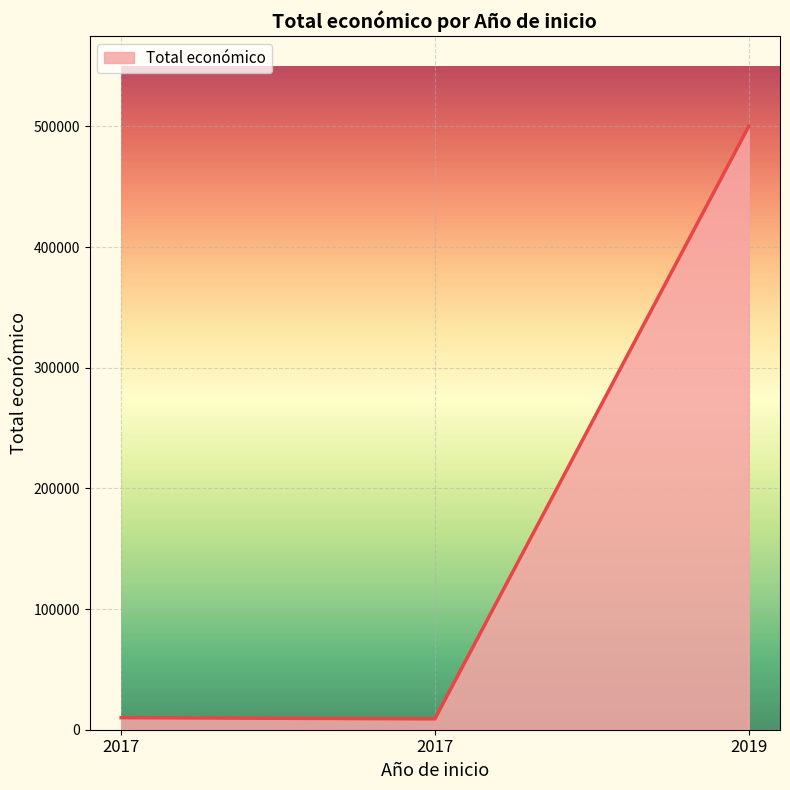

What is the sum of the values at 2019 and 2017?

509930